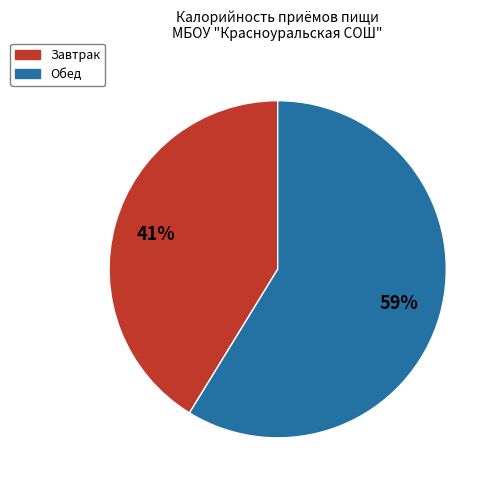

What is the largest slice in the pie chart?

Обед